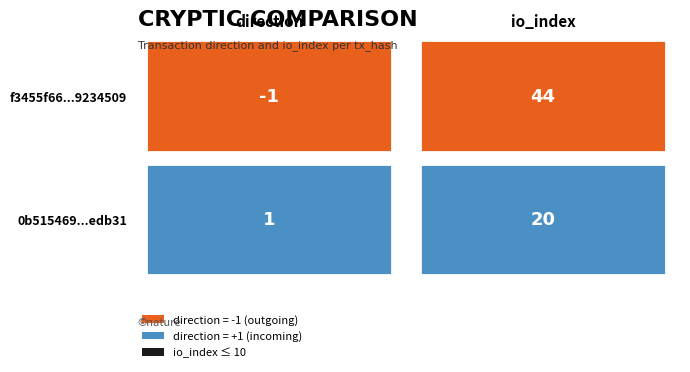

Between 0 and 1, which series saw the biggest shift?

f3455f66ba8dc0fa79c8b13cc086a7b39234509